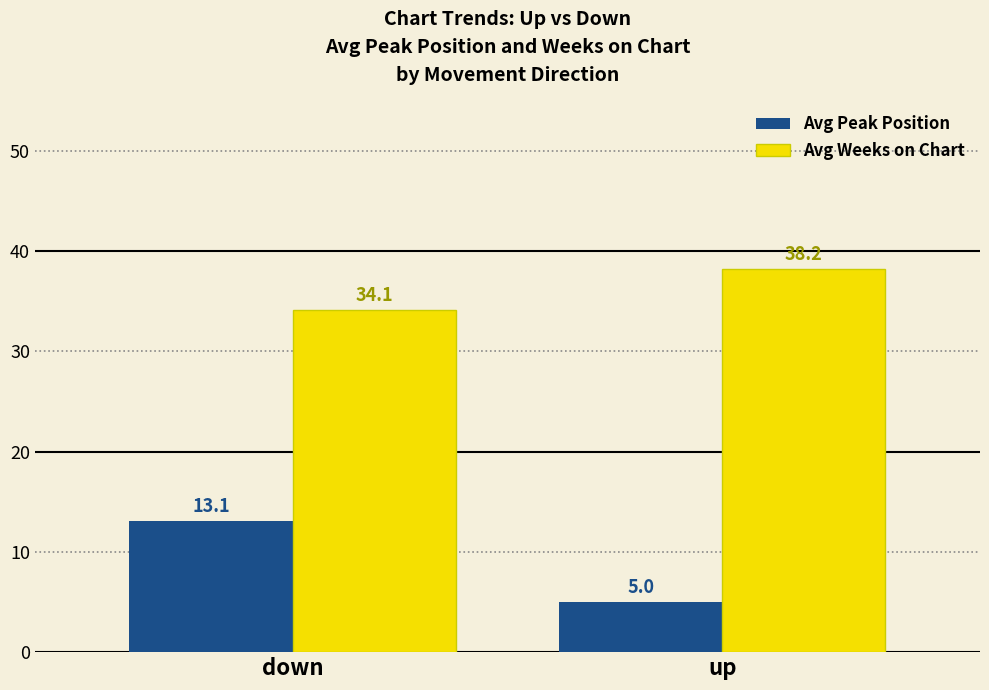

Which series has the widest spread of values?

Avg Peak Position